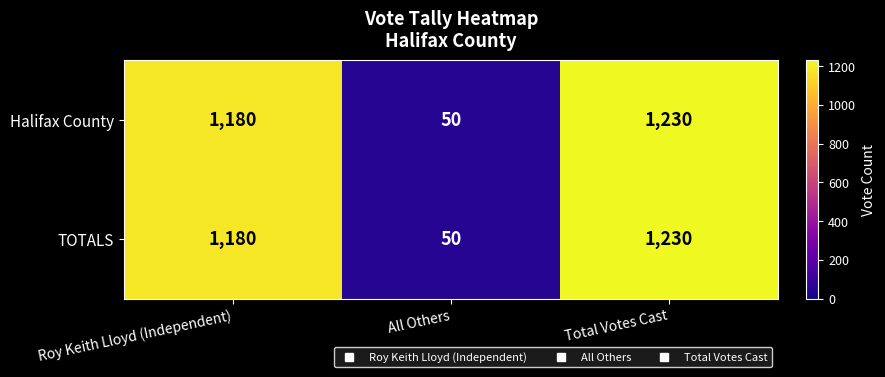

Which label corresponds to the smallest value in the chart?

All Others